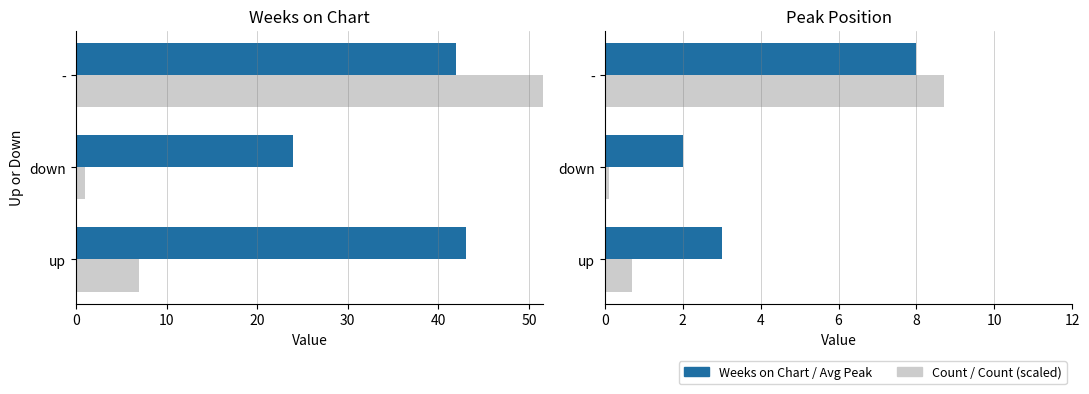

How many categories are shown in the chart?

3